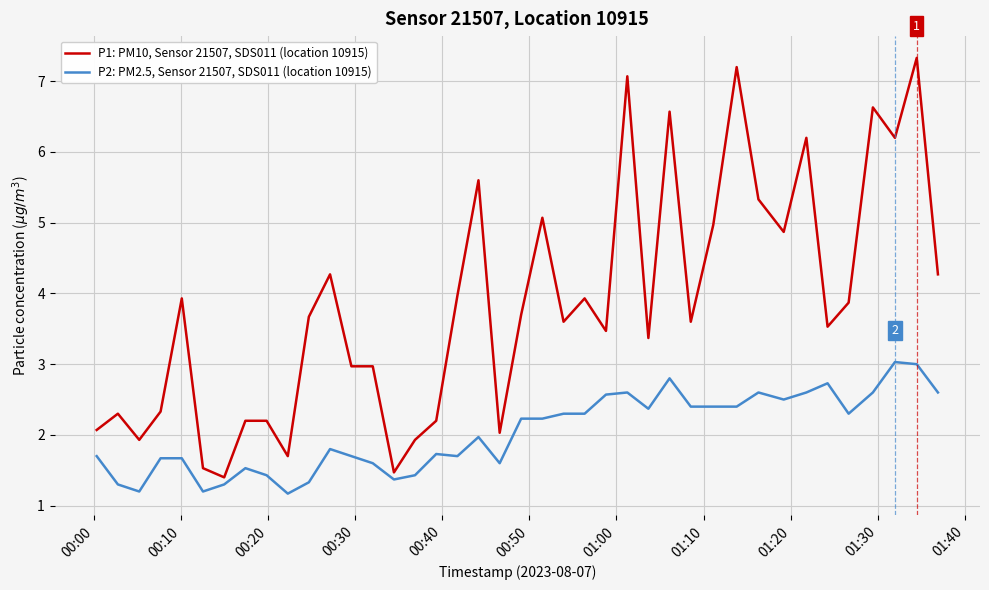

What is the minimum value for P2: PM2.5, Sensor 21507, SDS011 (location 10915)?

1.2